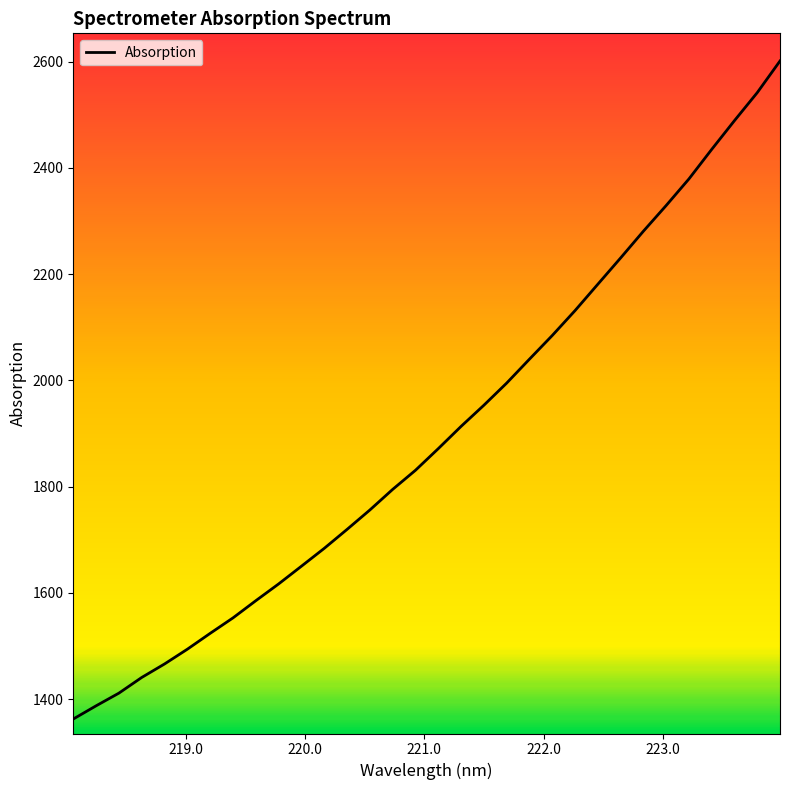

What is the difference between the maximum and minimum values?

1238.5